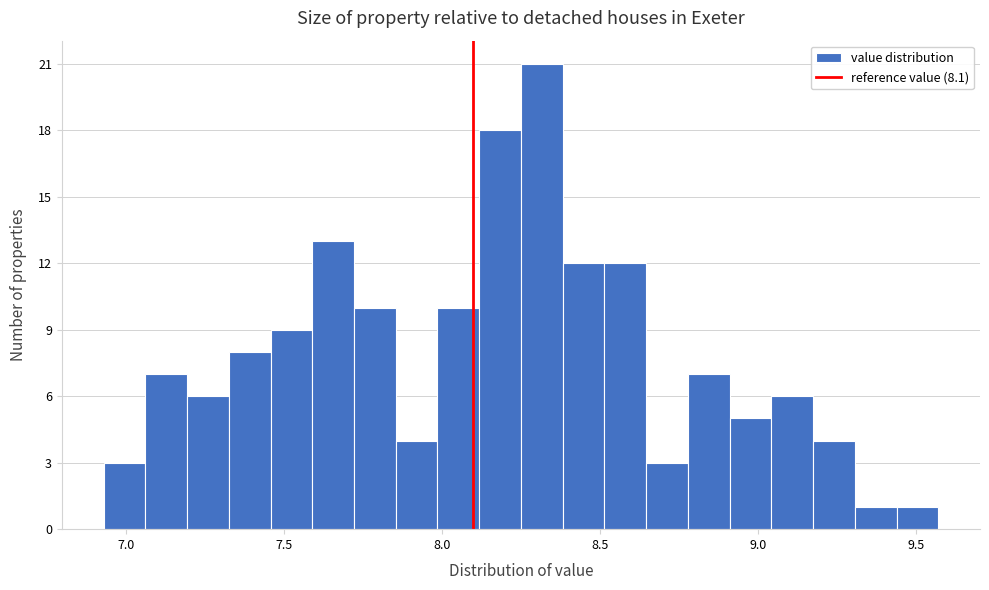

Read against the x-axis, roughly where is the centre of the tallest bar?

8.30